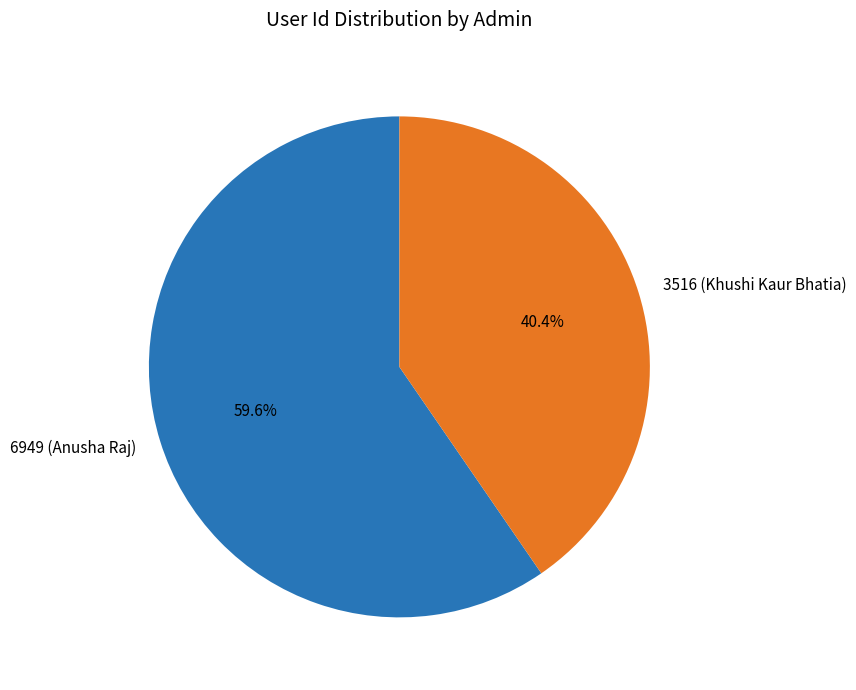

Which slice represents more than half of the pie?

6949 (Anusha Raj)